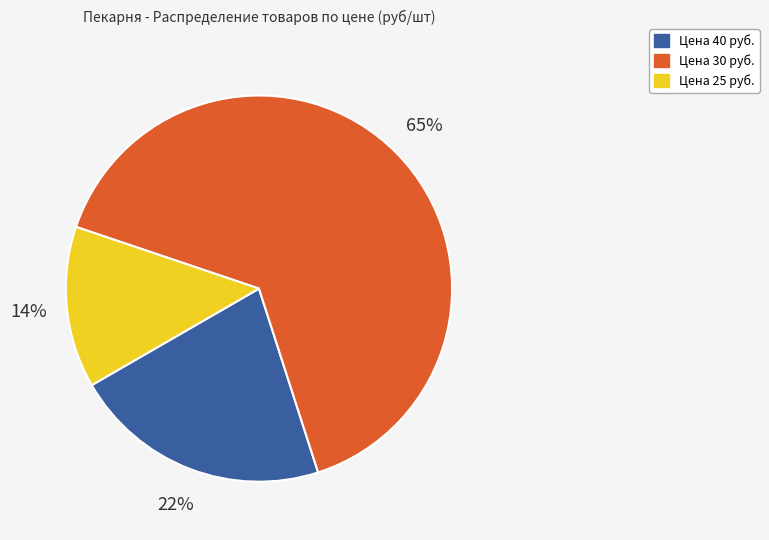

Is there any slice that represents more than half of the pie?

Yes